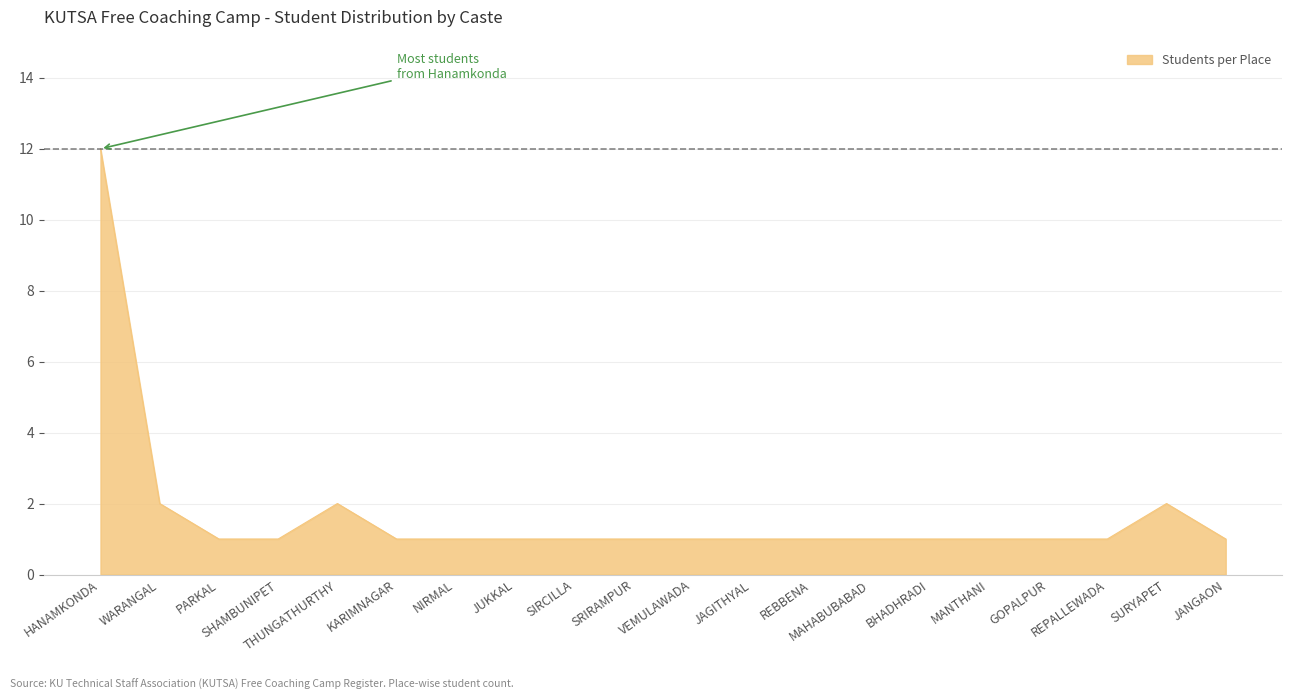

What is the average value?

2